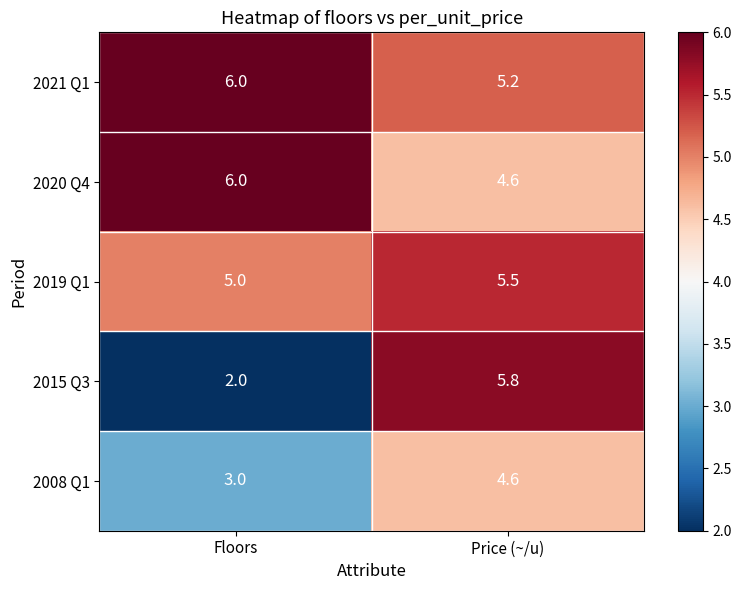

What is the sum of the 2019 Q1 values at Price (~/u) and Floors?

10.5